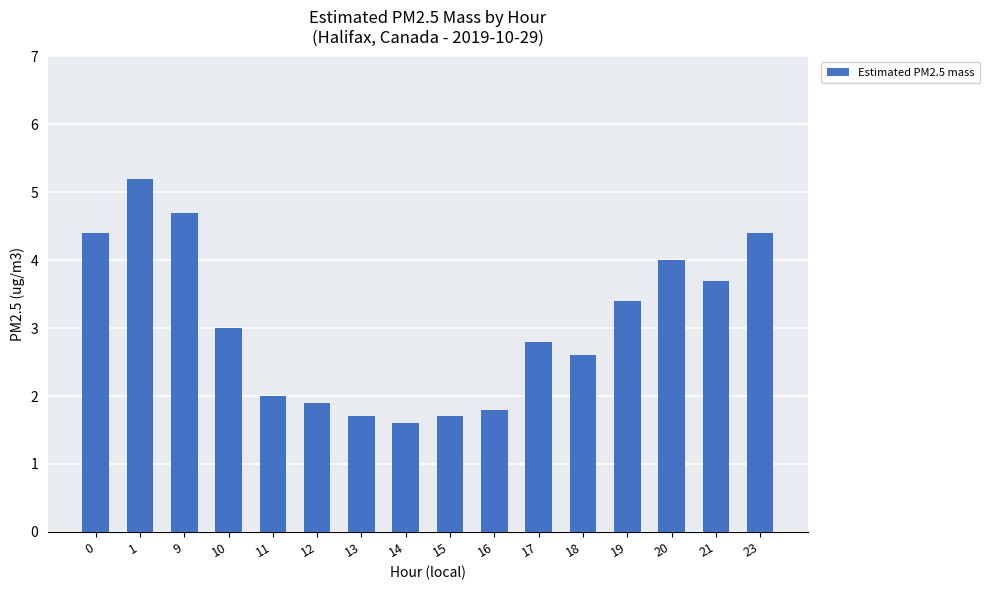

Which label corresponds to the smallest value in the chart?

14